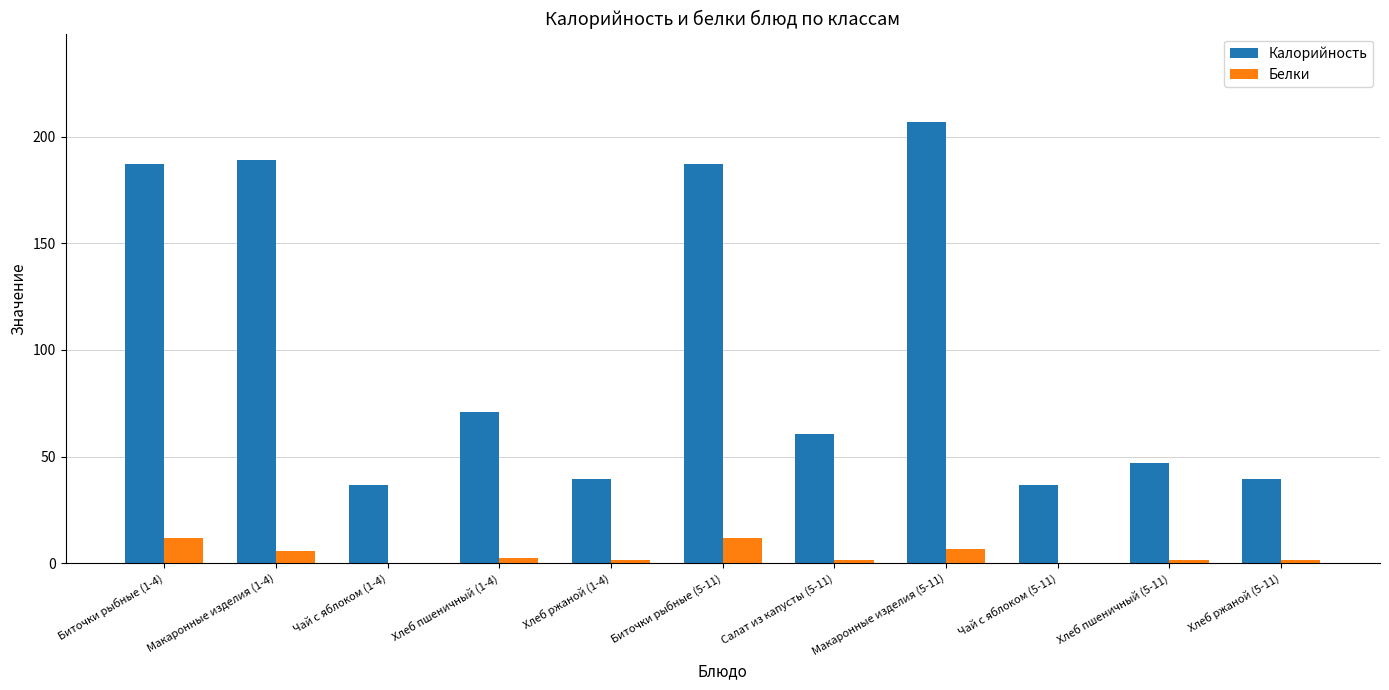

The Калорийность series shows 36.7 at Чай с яблоком (1-4). True or false?

True